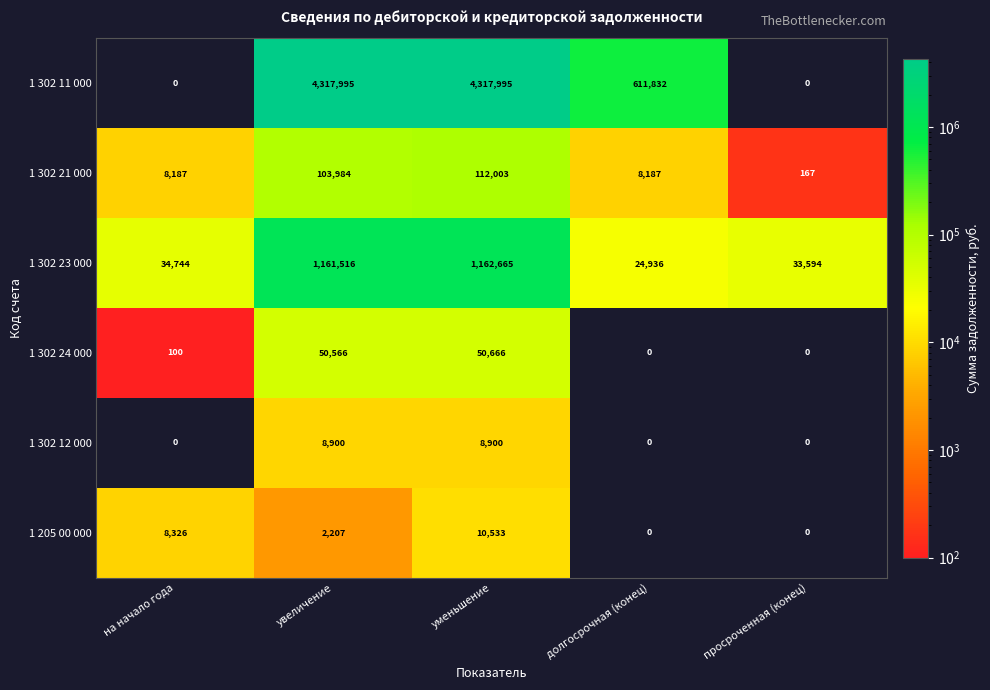

Which series has the largest total across all categories?

1 302 11 000